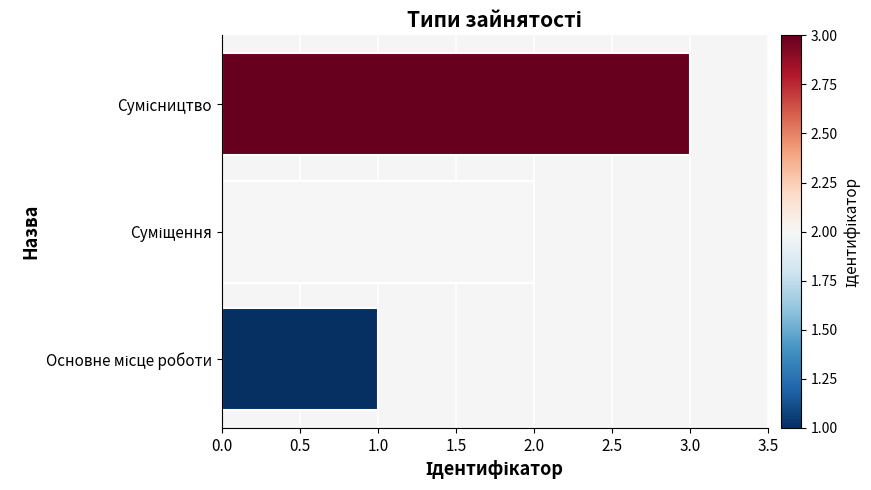

What is the maximum value shown in the chart?

3